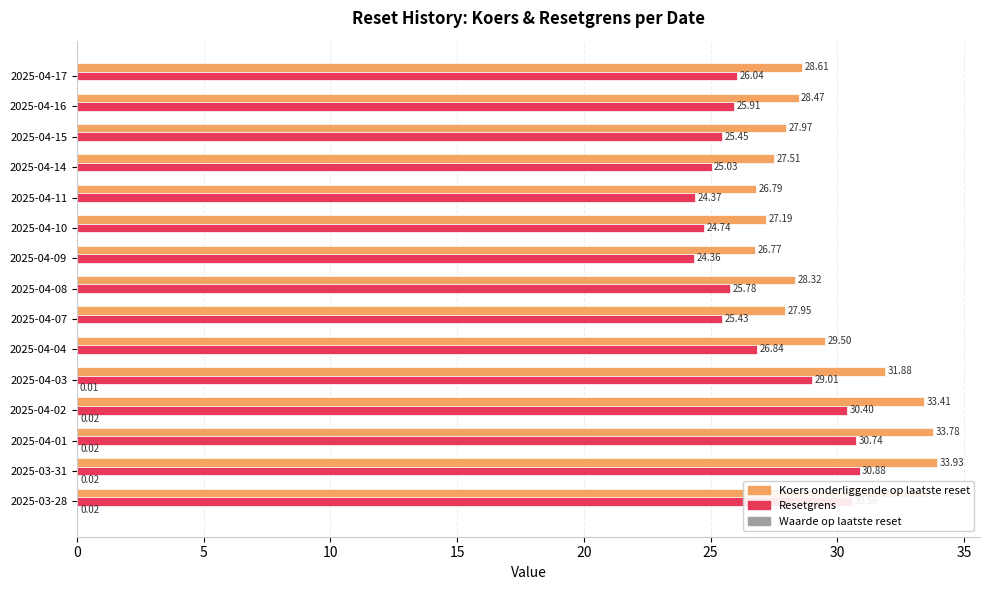

At which category is the sum across all series the highest?

2025-03-31